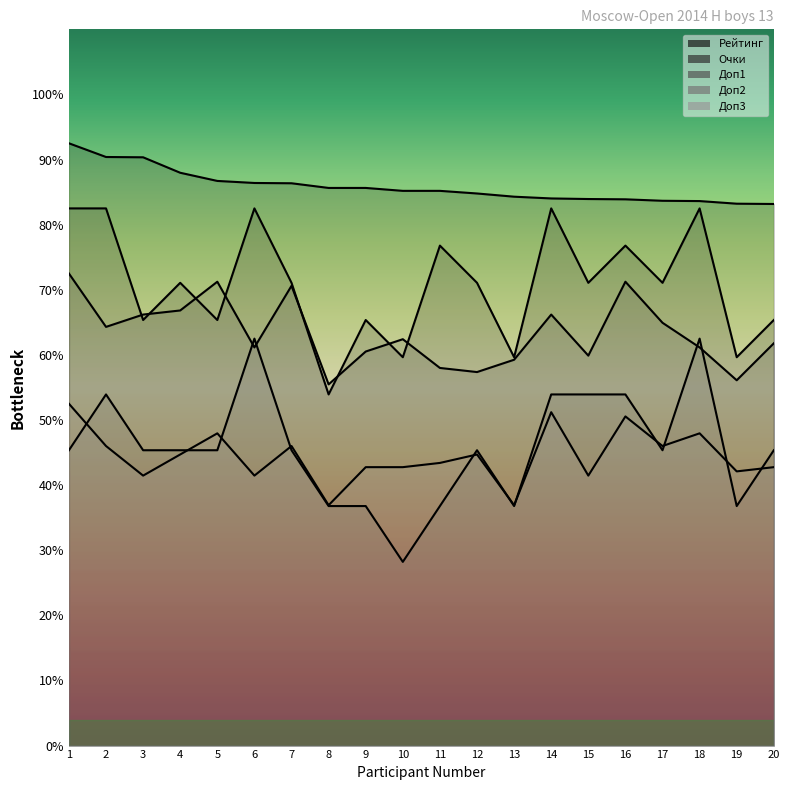

Is it true that Очки equals 1650.0 at 2?

True